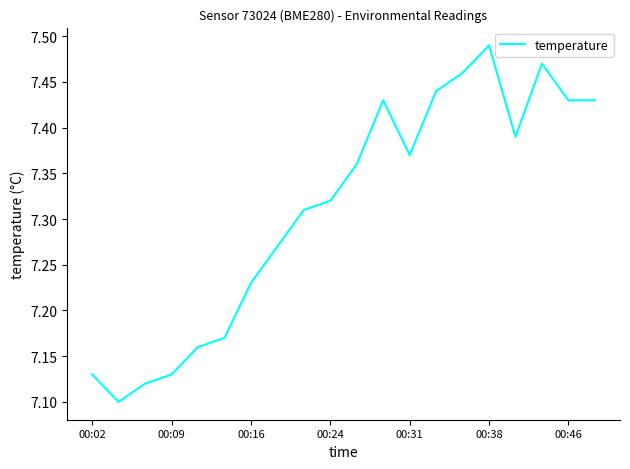

What is the difference between the maximum and minimum values?

0.4